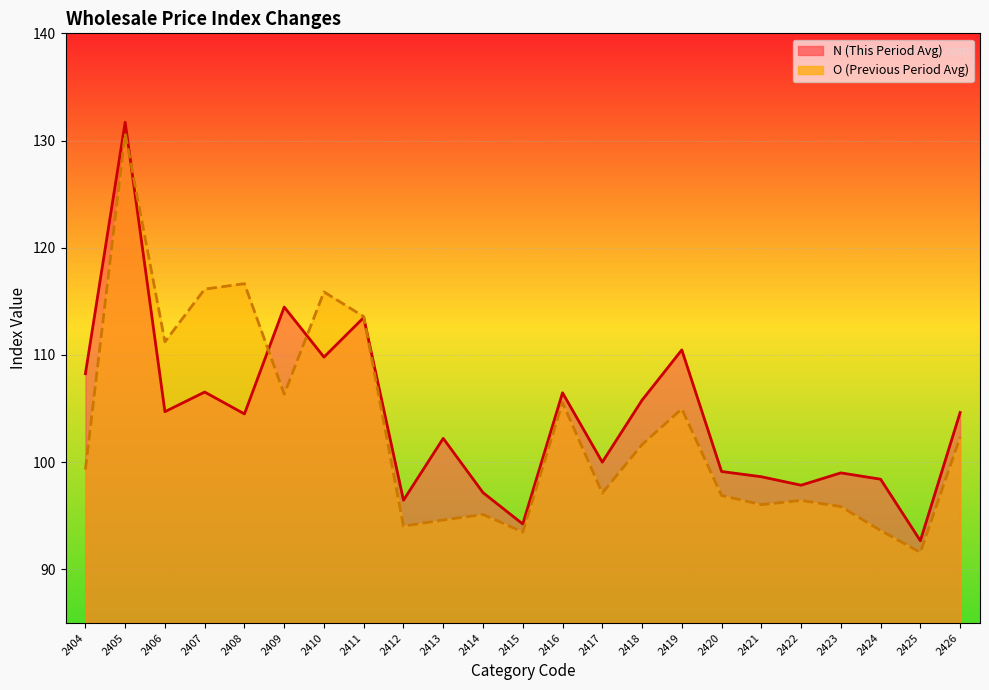

At which category is the sum across all series the highest?

2405